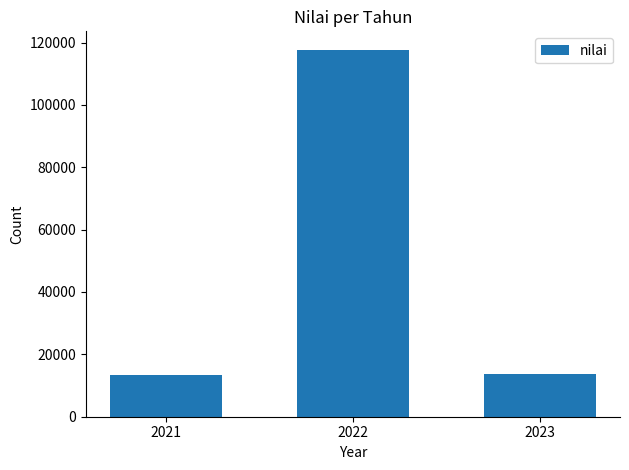

What is the average value?

48307